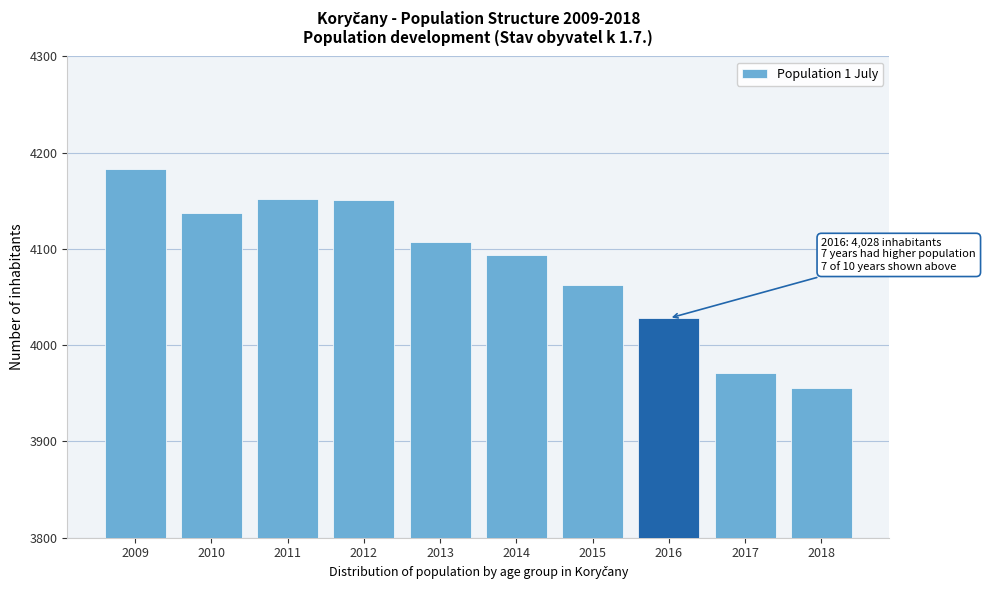

At which category does the chart reach its minimum across all series?

2018